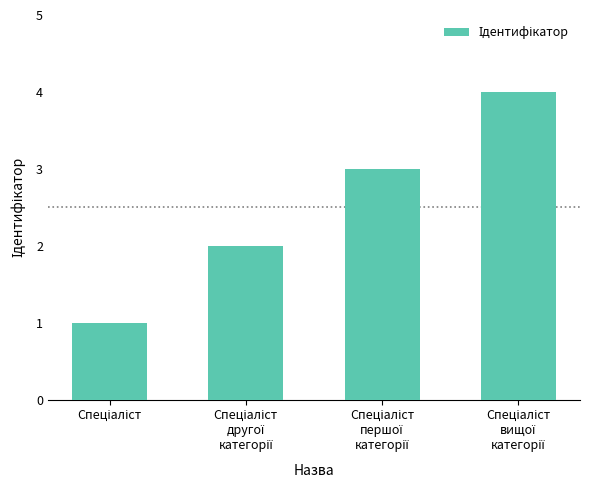

What is the difference between the maximum and minimum values?

3